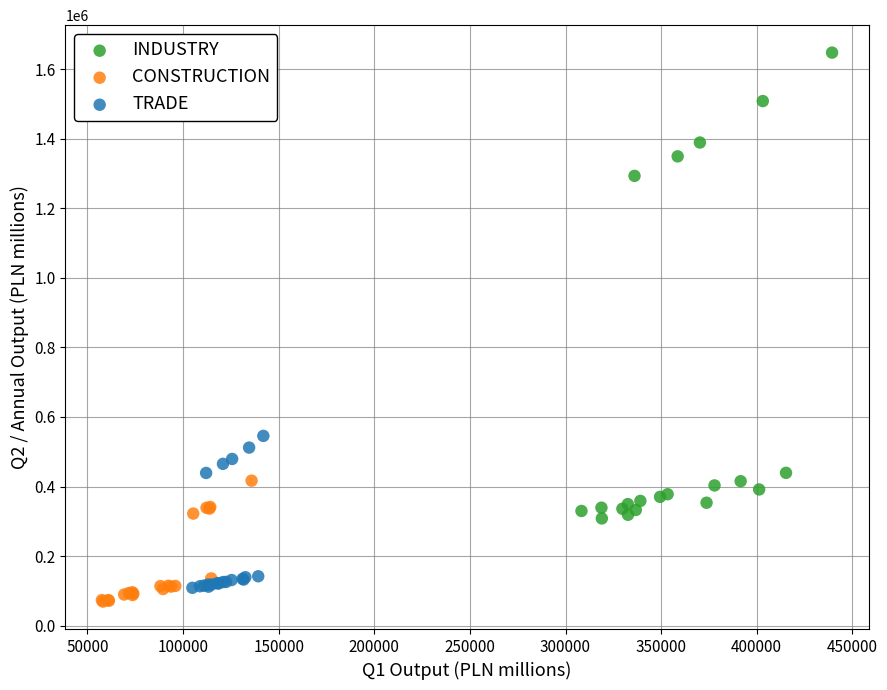

Which series has the largest Y range (max minus min)?

INDUSTRY